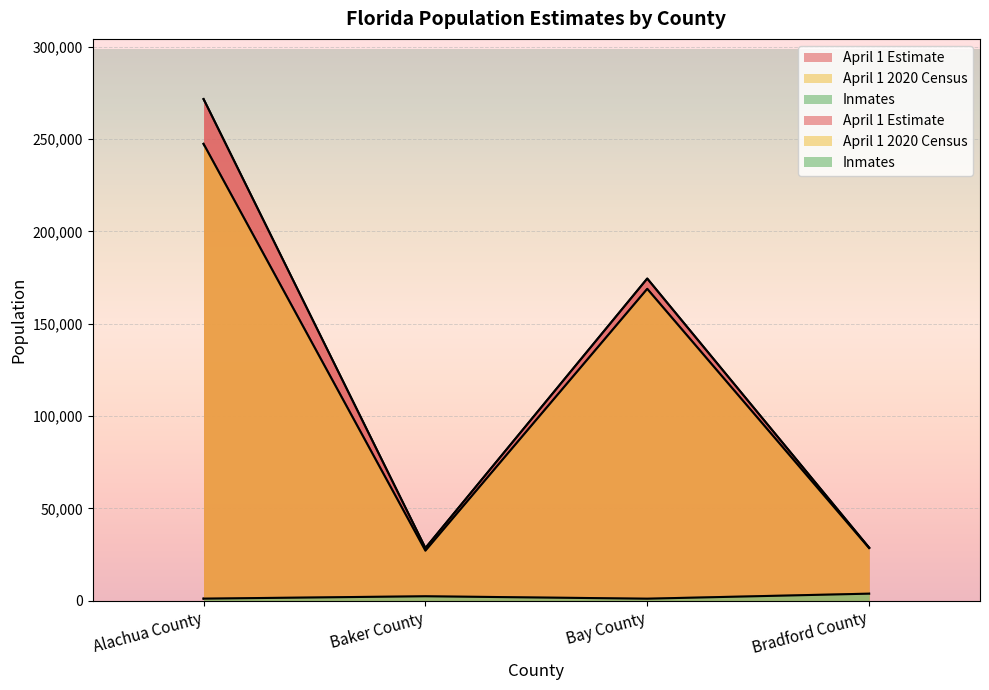

What is the value of the Inmates point at the 3rd from the left?

1110